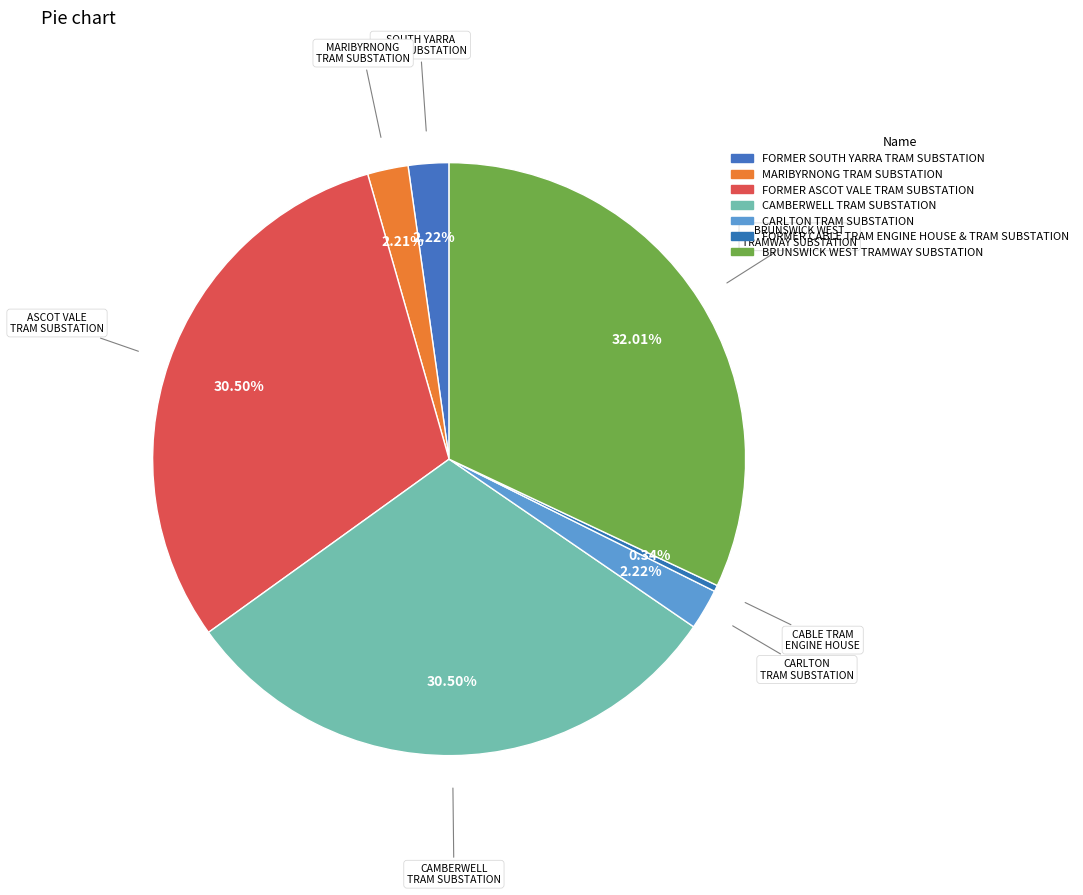

To the nearest percent, what percentage of the pie is CARLTON TRAM SUBSTATION?

2%